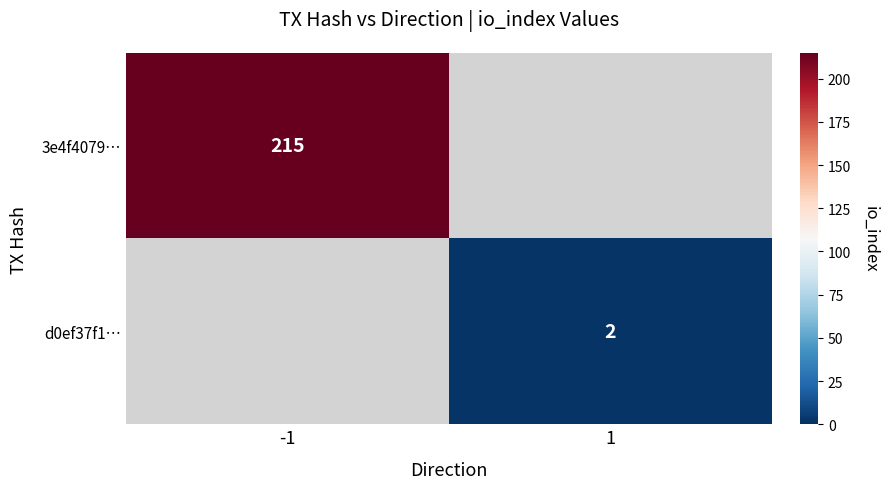

Is it true that d0ef37f1… equals 2 at 1?

True